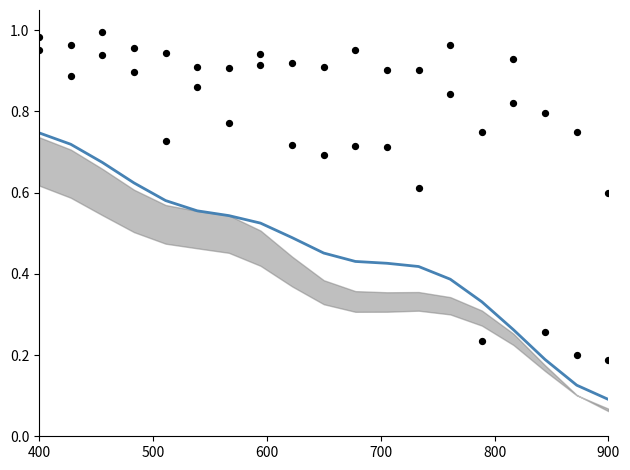

At how many categories does at least one series exceed 0?

19